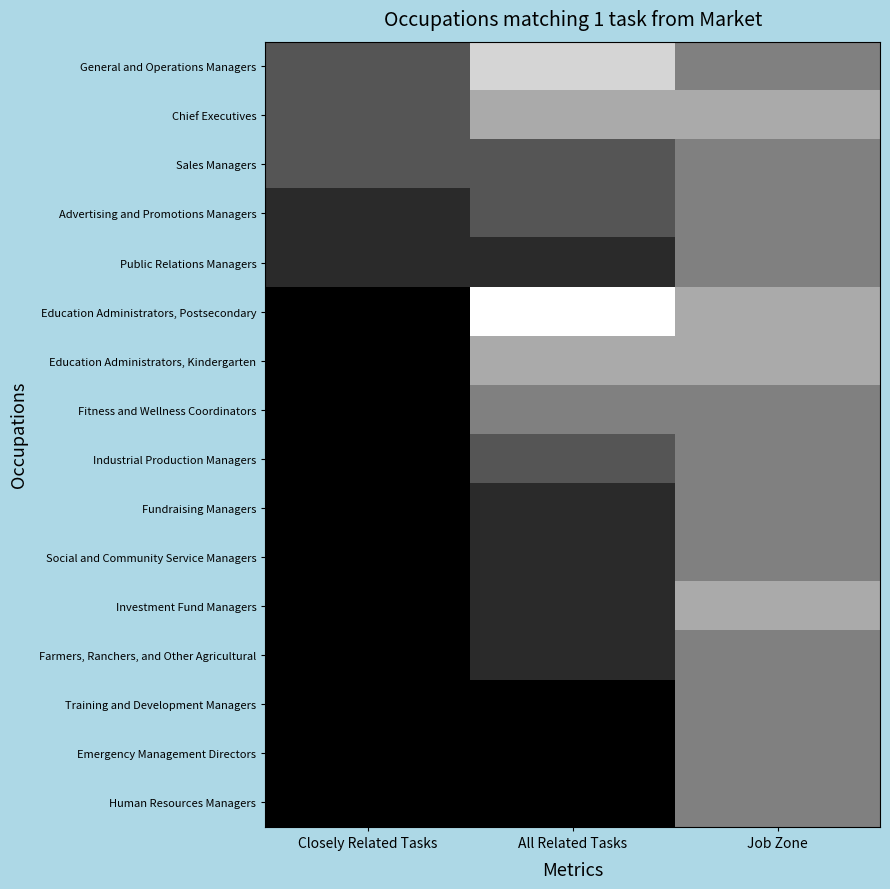

At which category is the sum across all series the highest?

Job Zone